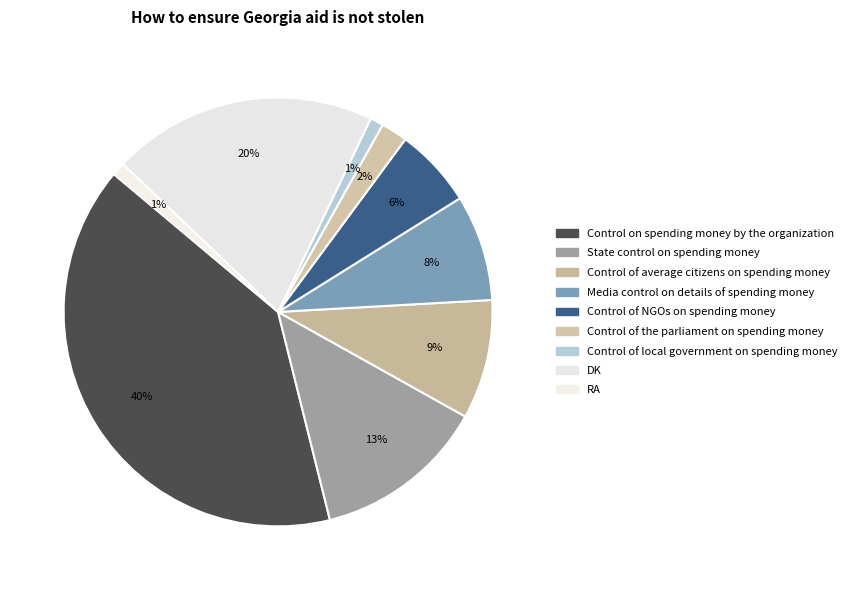

Is the sum of Control of the parliament on spending money and RA greater than half?

No